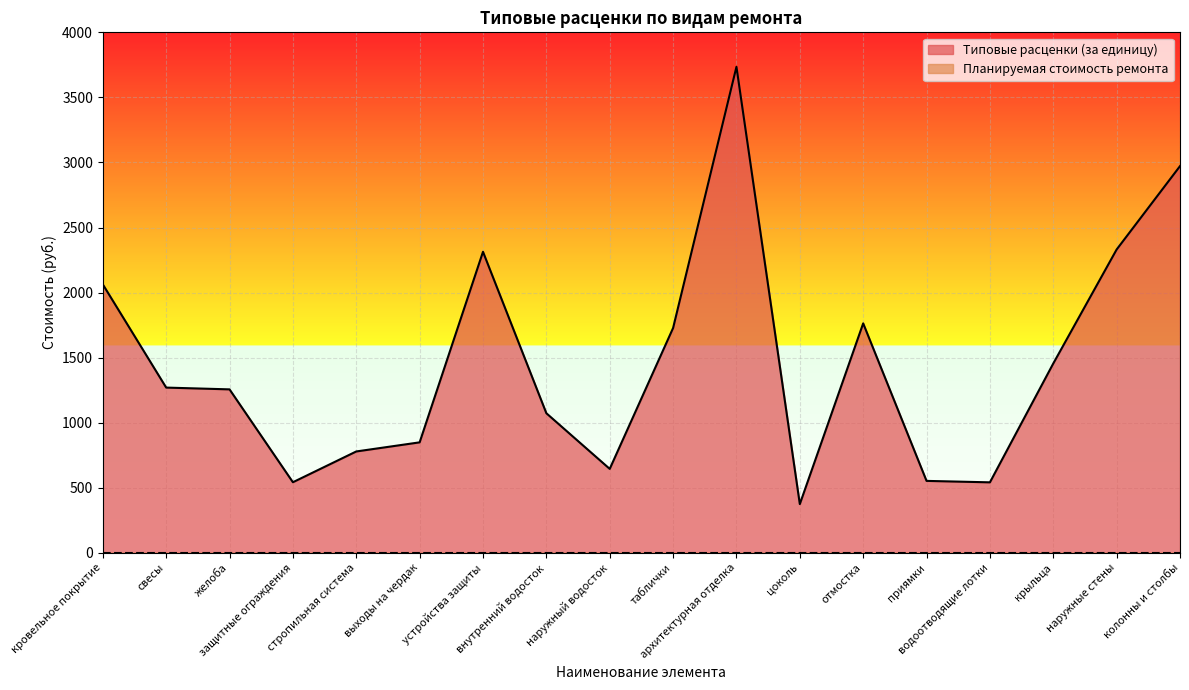

Rank the categories by value from highest to lowest.

архитектурная отделка, колонны и столбы, наружные стены, устройства защиты, кровельное покрытие, отмостка, таблички, крыльца, свесы, желоба, внутренний водосток, выходы на чердак, стропильная система, наружный водосток, приямки, защитные ограждения, водоотводящие лотки, цоколь